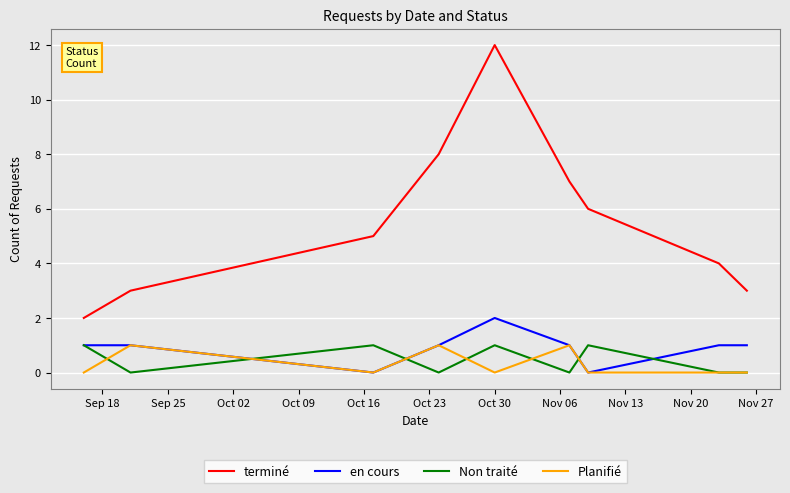

True or false: terminé and Non traité cross at least once.

False